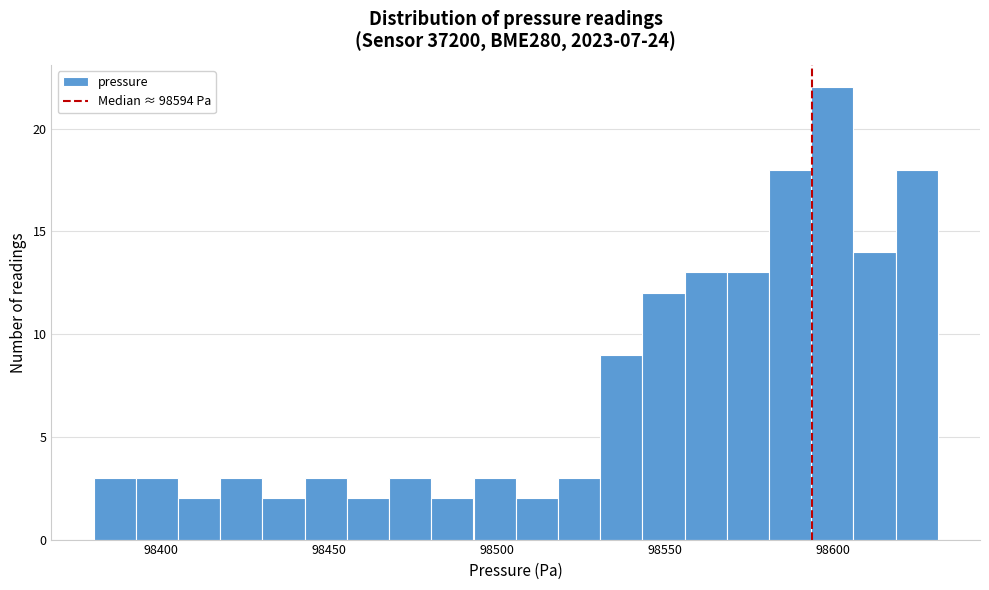

Around what value on the x-axis is the tallest bar? Give the approximate position of its centre, as read against the axis.

98600